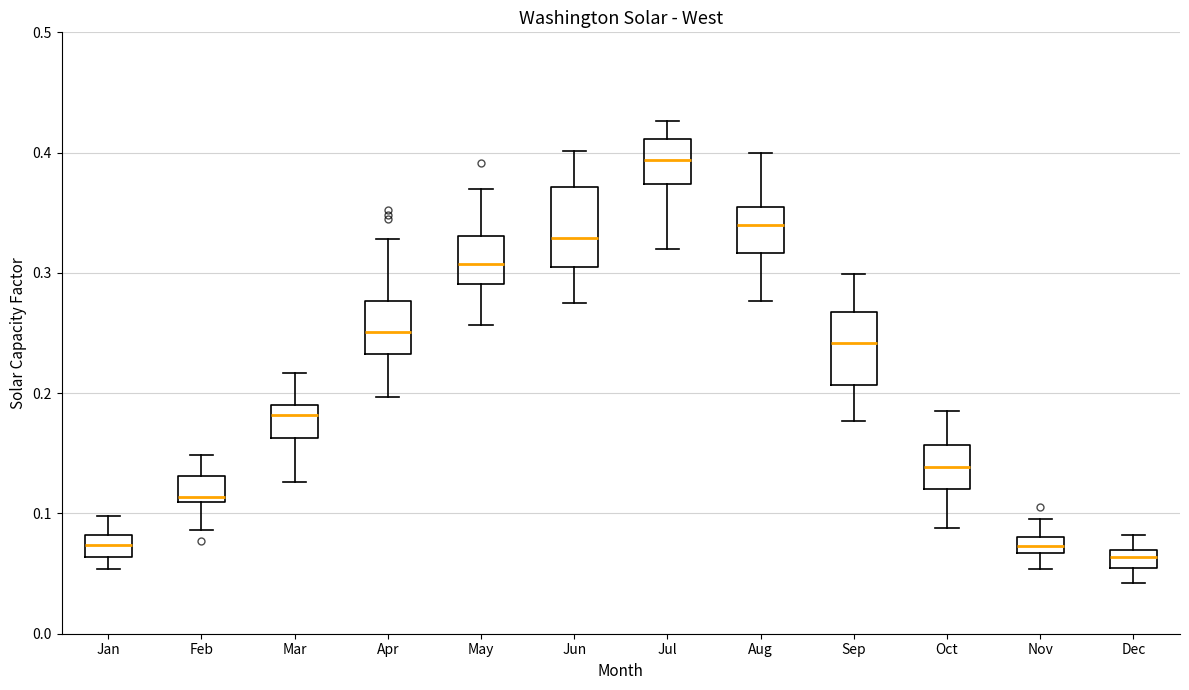

Where is the lower edge of the box for Feb on the y-axis? The values are not printed on the chart, so give them approximately, as read against the axis.

0.11